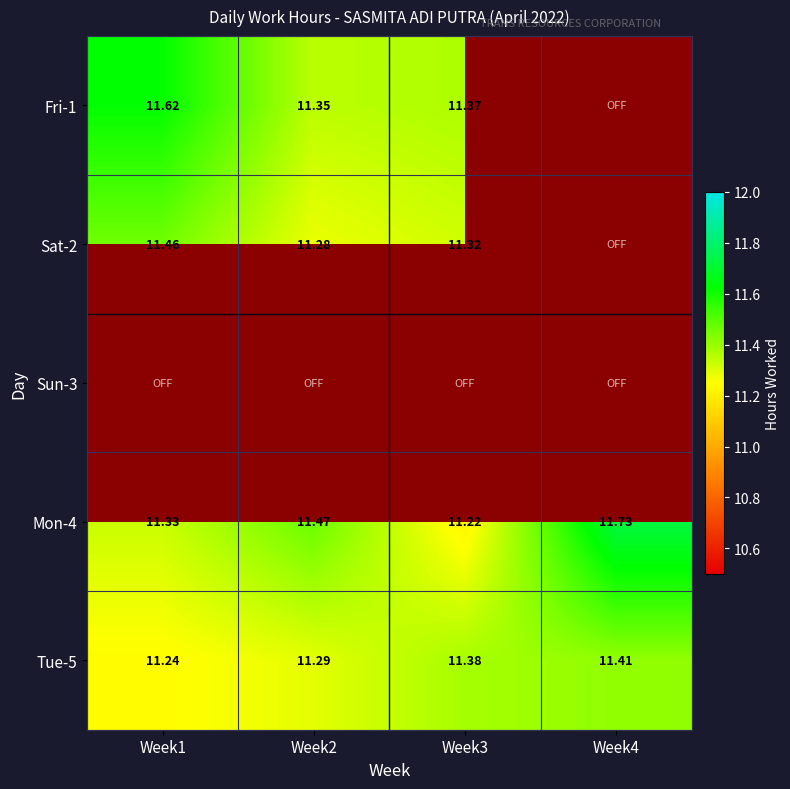

At which label does Mon-4 reach its minimum?

Week3